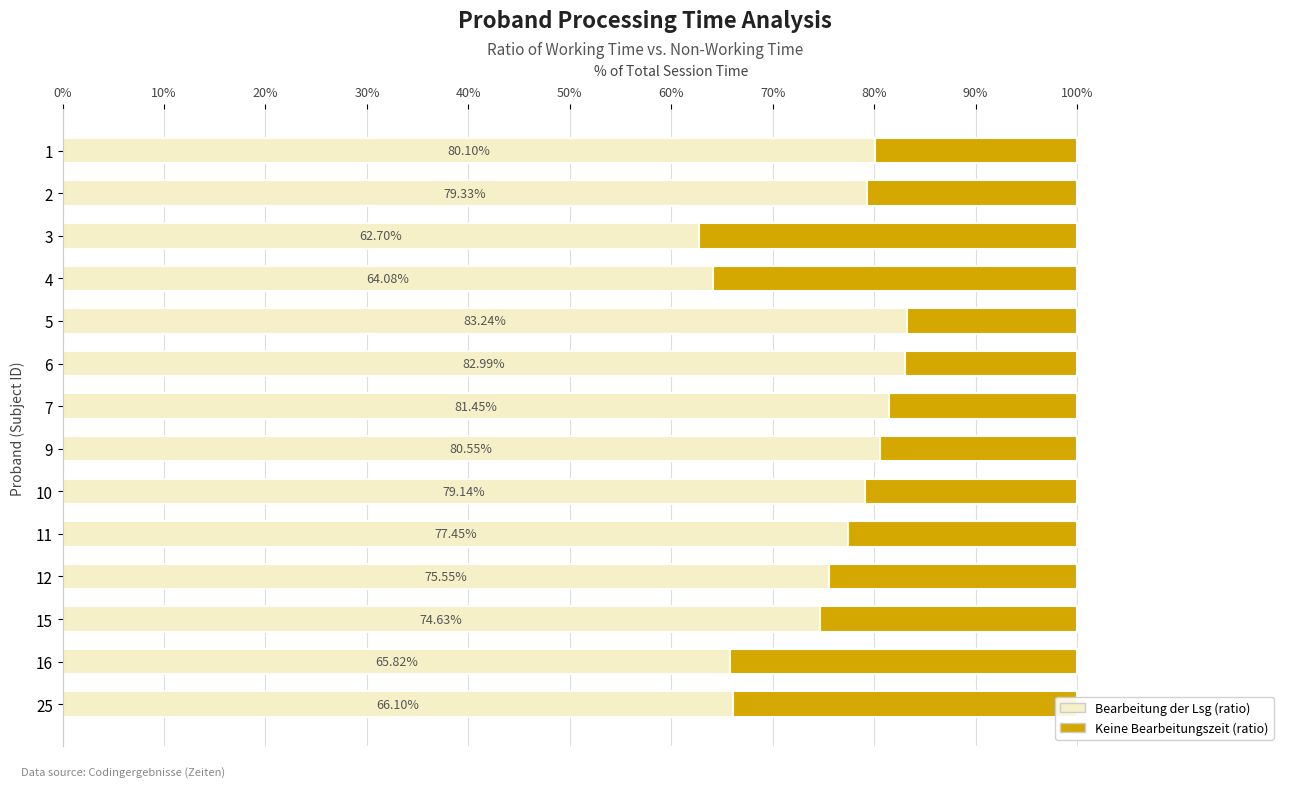

At which category is the sum across all series the highest?

12